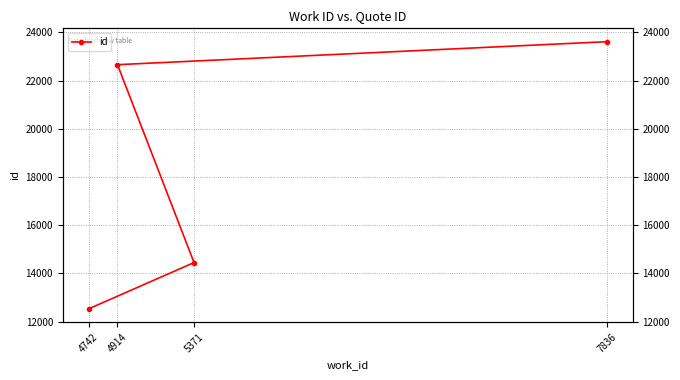

How many data points are less than 22660?

2